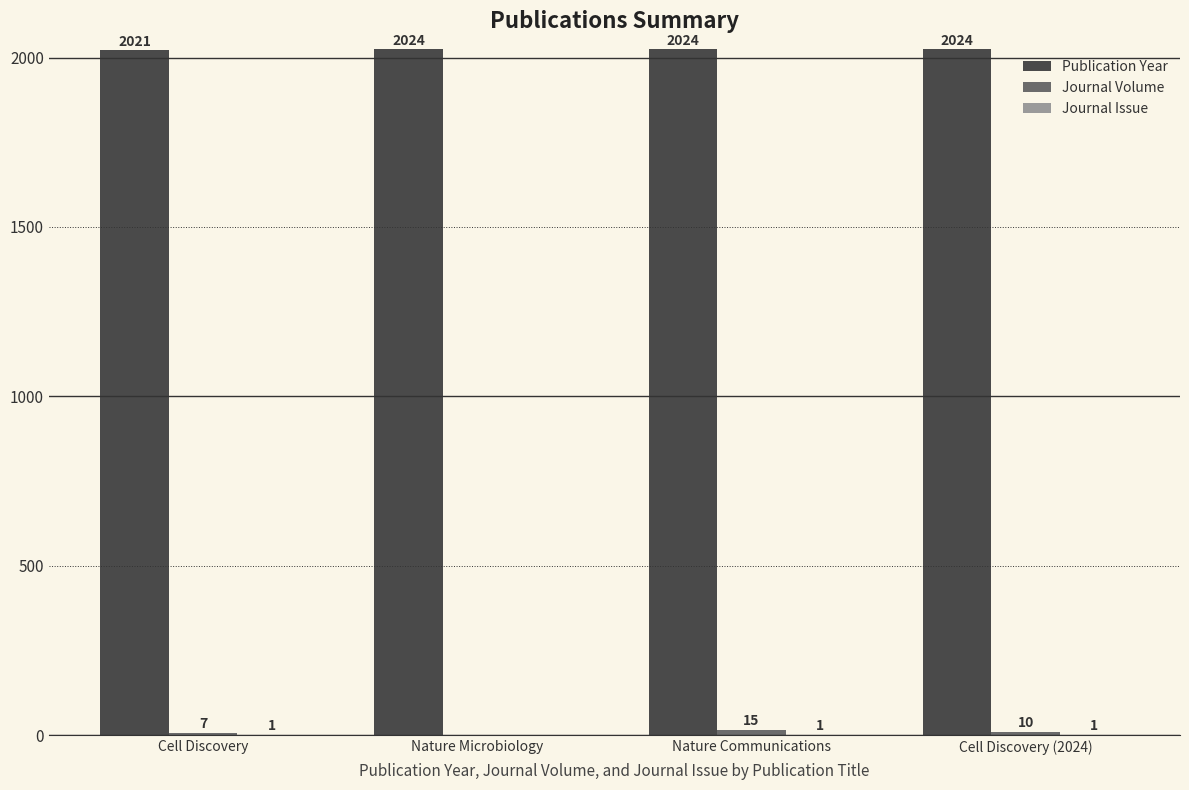

True or false: Publication Year has a value of 2021 at Cell Discovery.

True